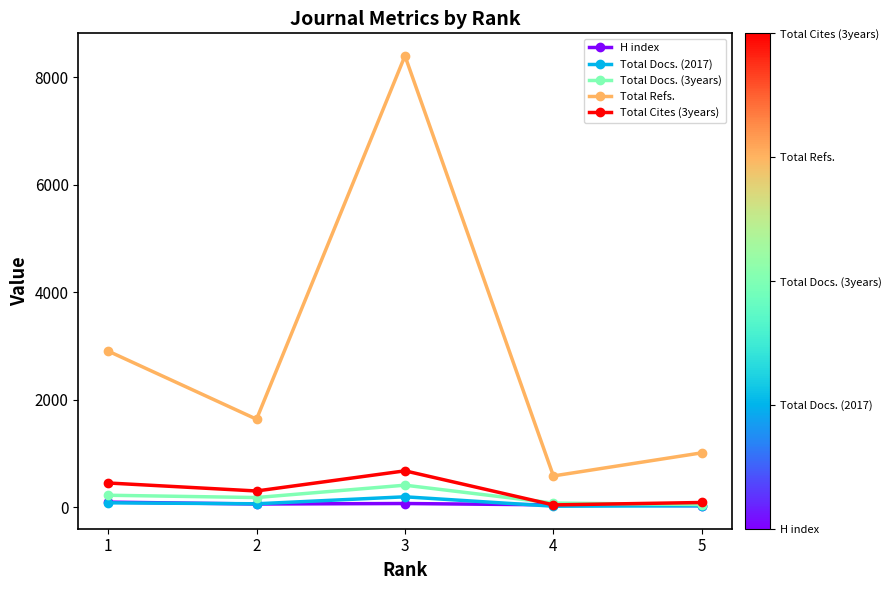

What is the value of the Total Refs. point at the 4th from the left?

582